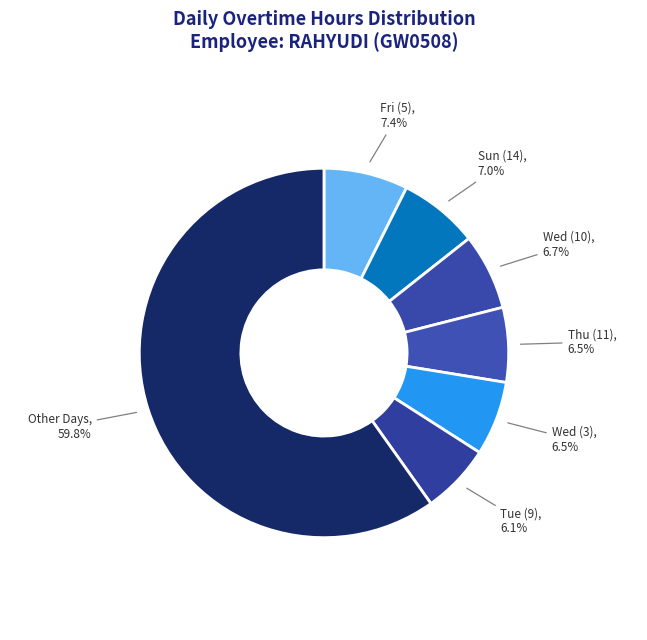

Do Wed (10) and Thu (11) together represent more than half of the pie?

No